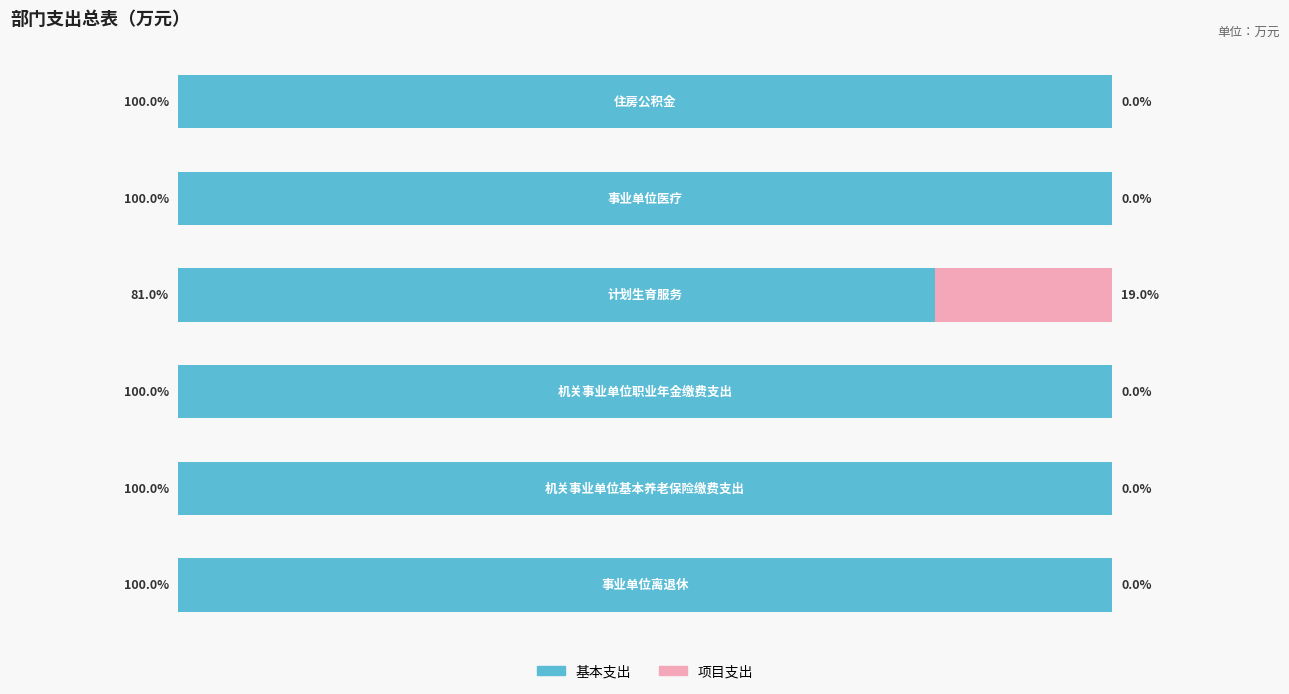

What are all the series names shown in the legend?

基本支出, 项目支出